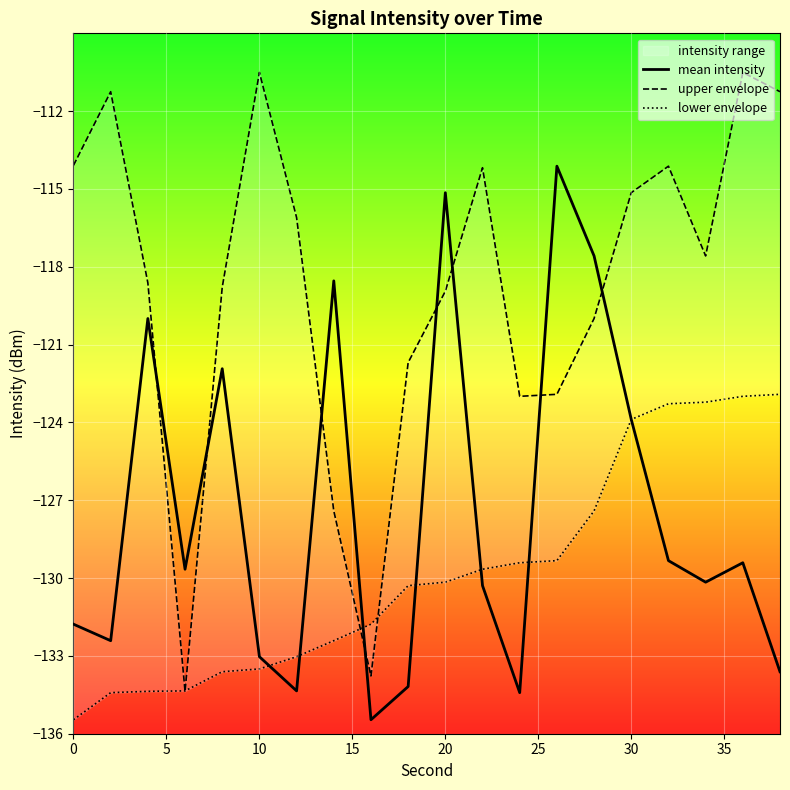

The value of lower envelope at 35 is -234.3. True or false?

False